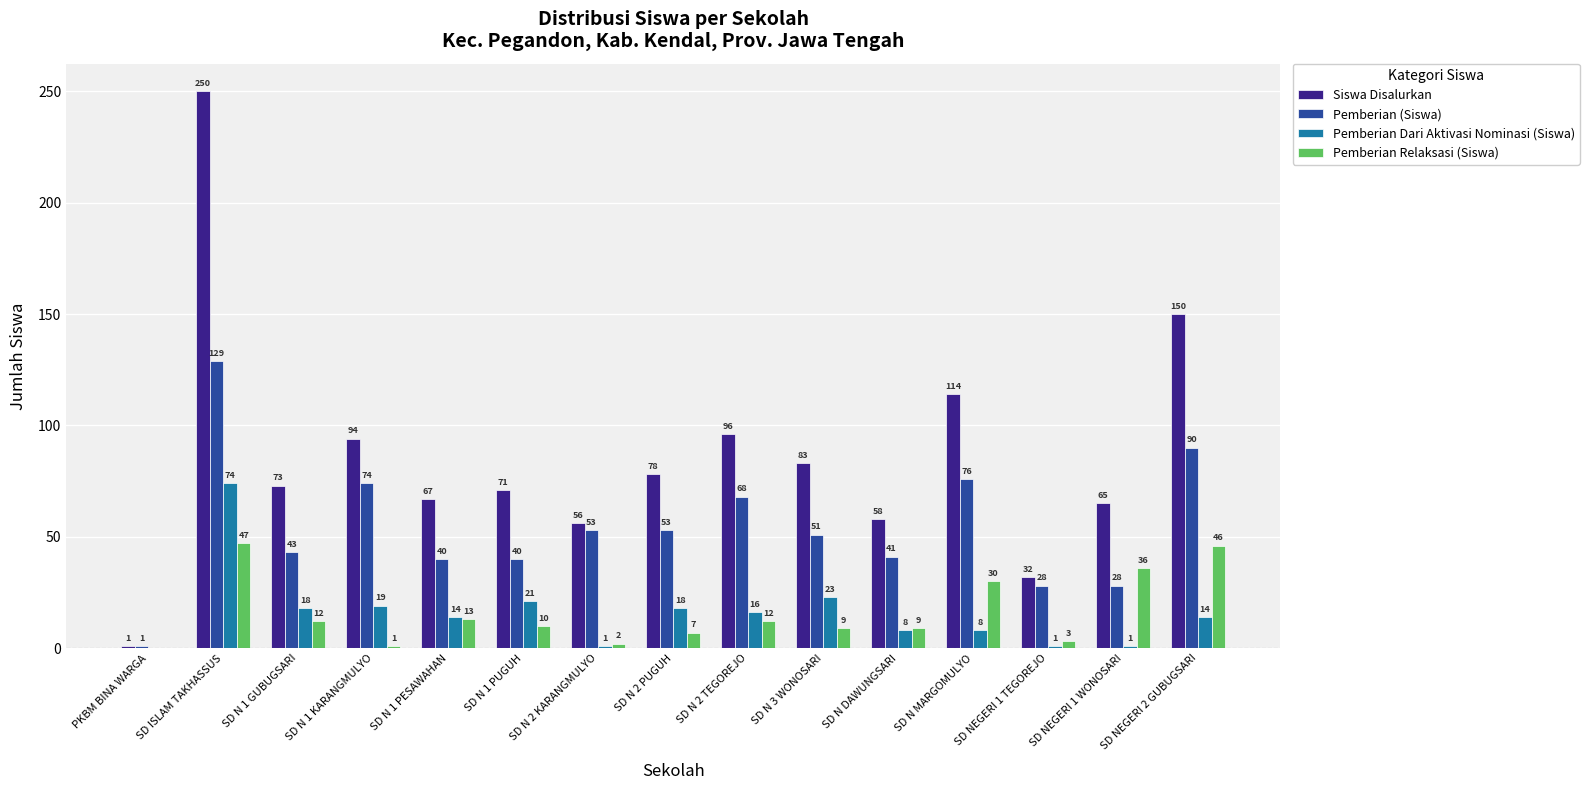

Which series changed the most between SD N 2 TEGOREJO and SD N 3 WONOSARI?

Pemberian (Siswa)